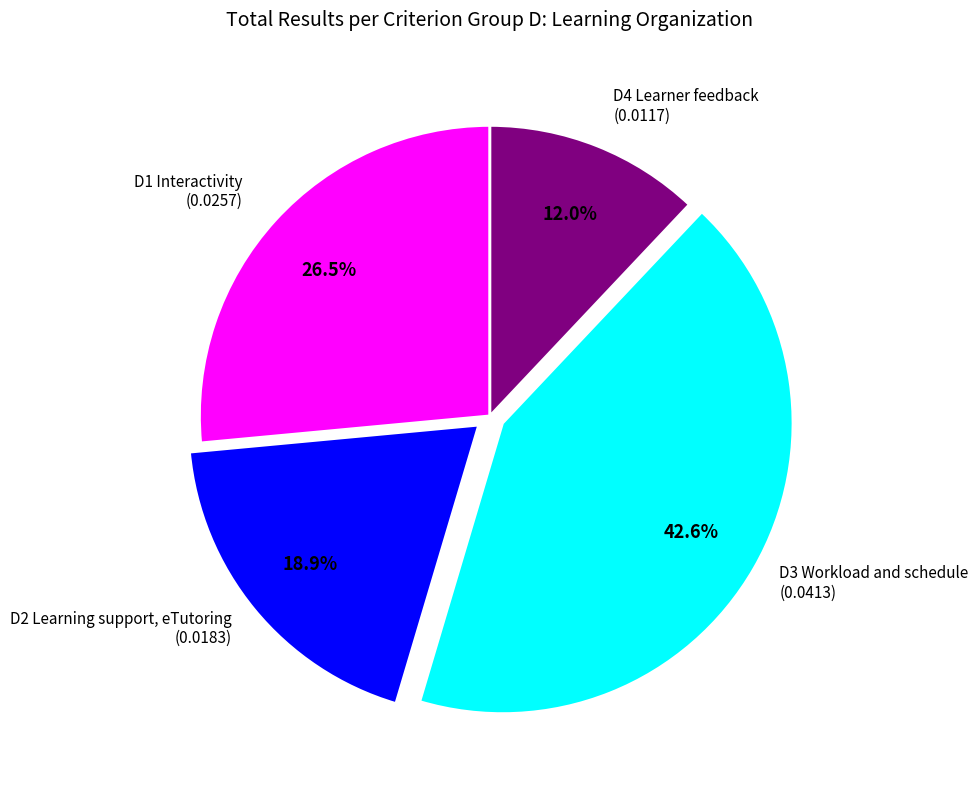

To the nearest percent, what is the difference between the D1 Interactivity and D2 Learning support, eTutoring slice percentages?

8%